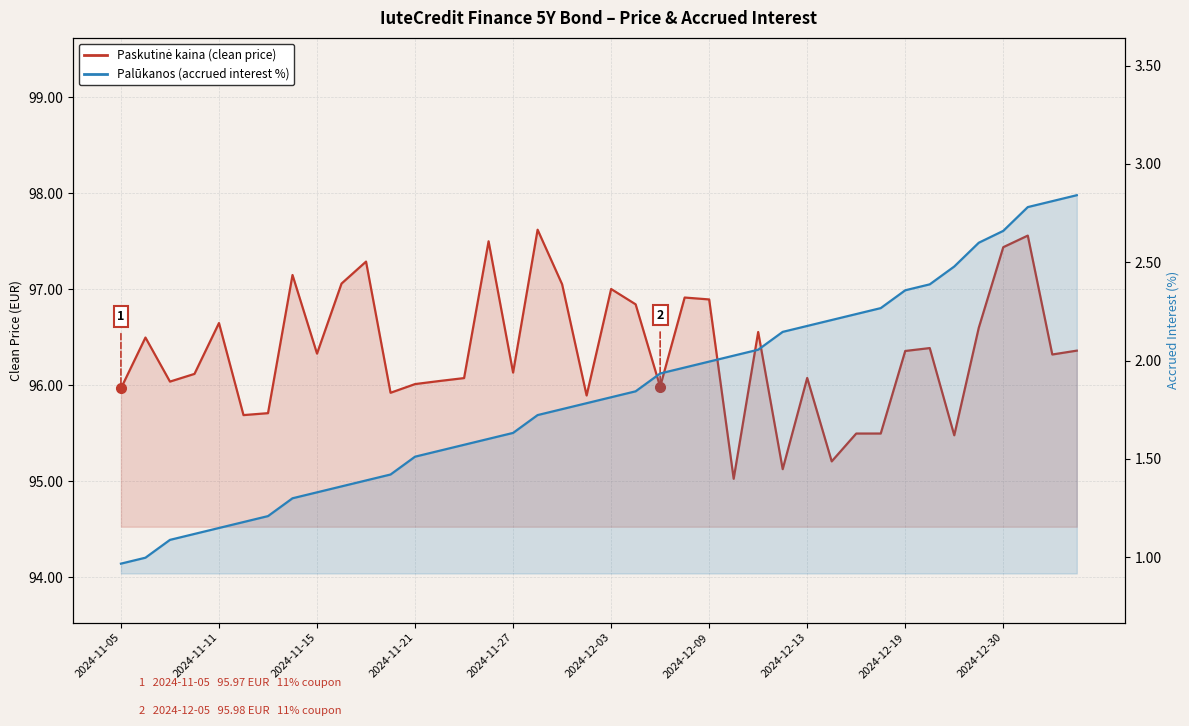

Which series has the widest spread of values?

Paskutinė kaina (clean price)